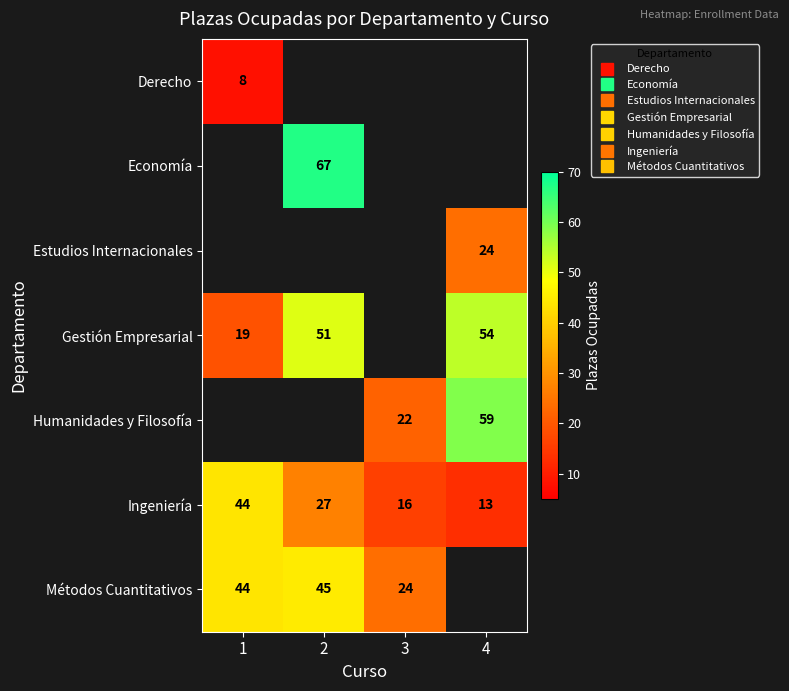

How many positive values does the Economía series have?

1